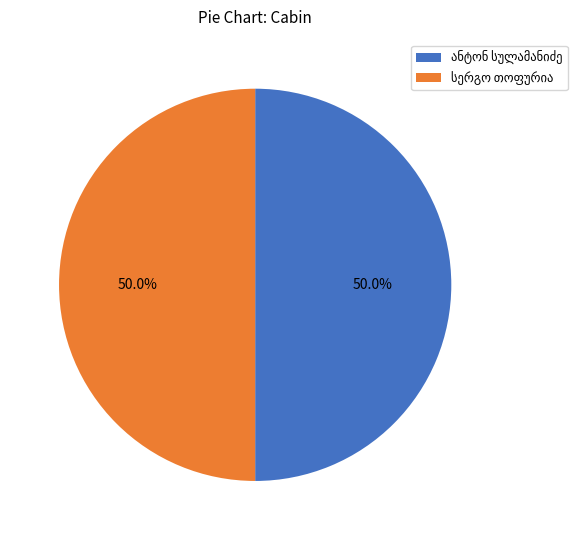

To the nearest percent, what percentage of the pie is სერგო თოფურია?

50%